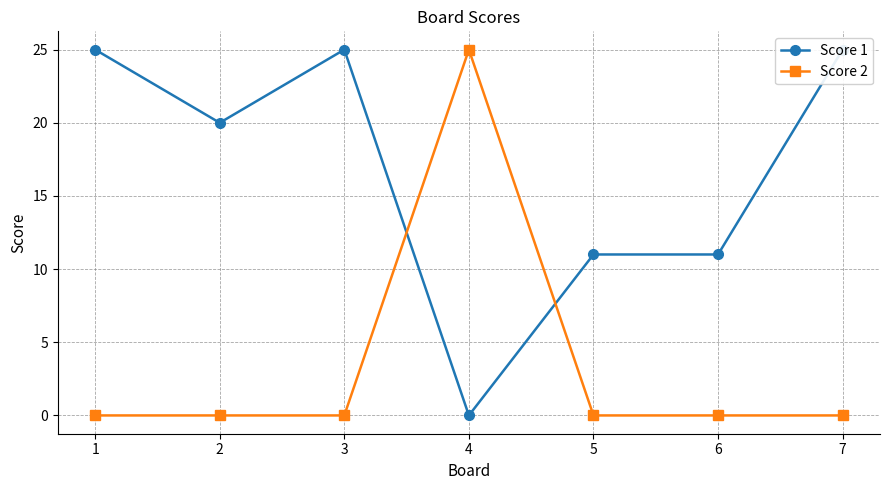

How many lines are shown in the chart?

2